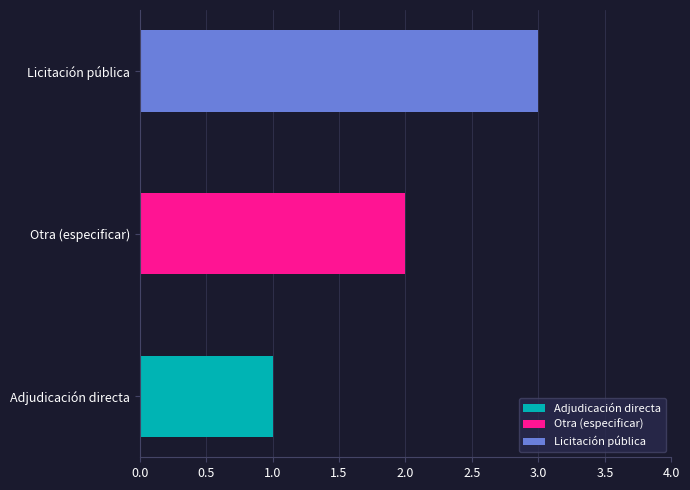

Reading right to left, list all the values displayed in this chart.

3	2	1